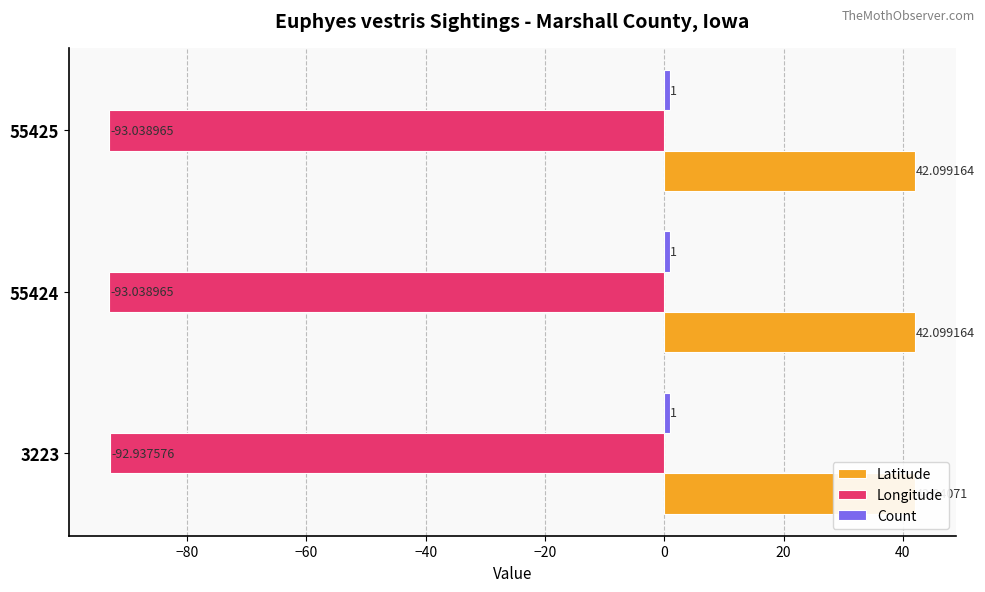

Is it true that Longitude equals -62.8 at 55424?

False